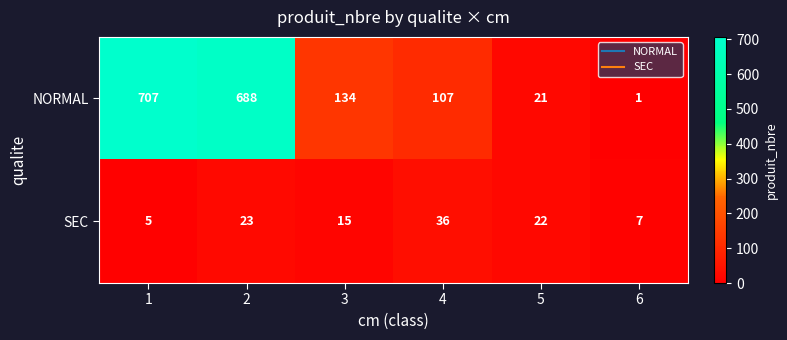

What is the difference between the maximum and minimum values in the NORMAL series?

706